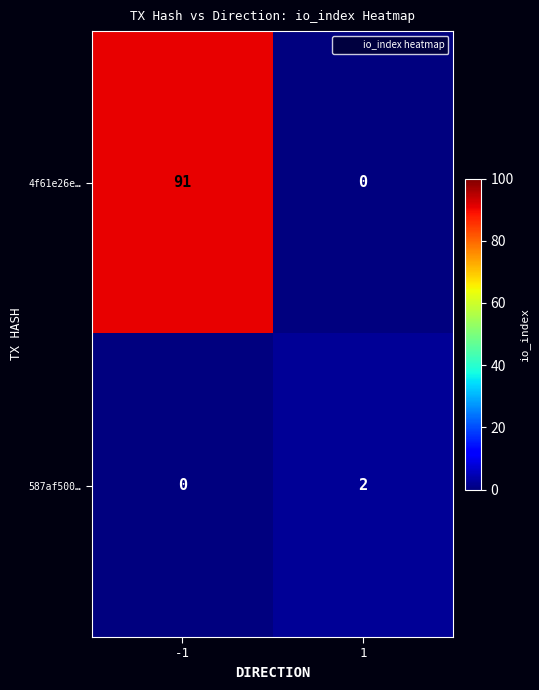

Reading left to right, transcribe all the data shown in this chart.

4f61e26e…: -1=91	1=0
587af500…: -1=0	1=2